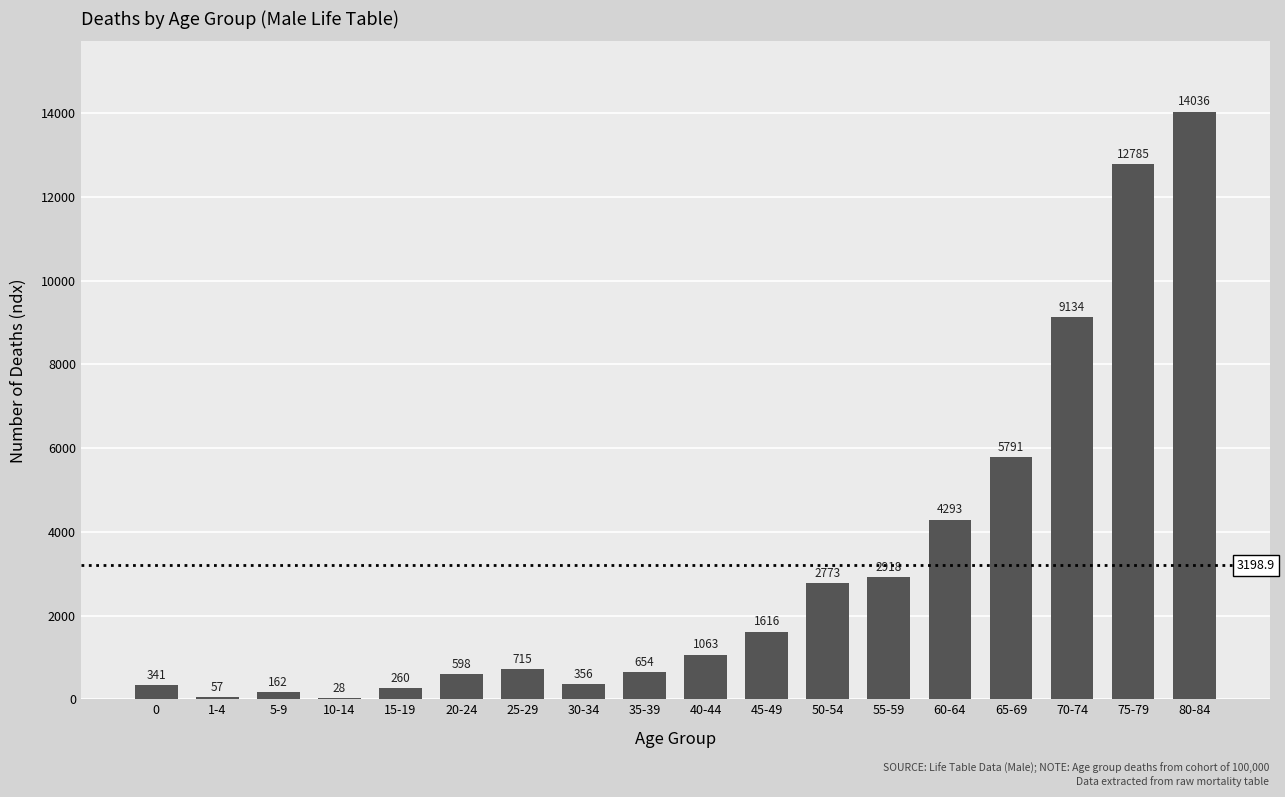

What is the sum of all values?

57580